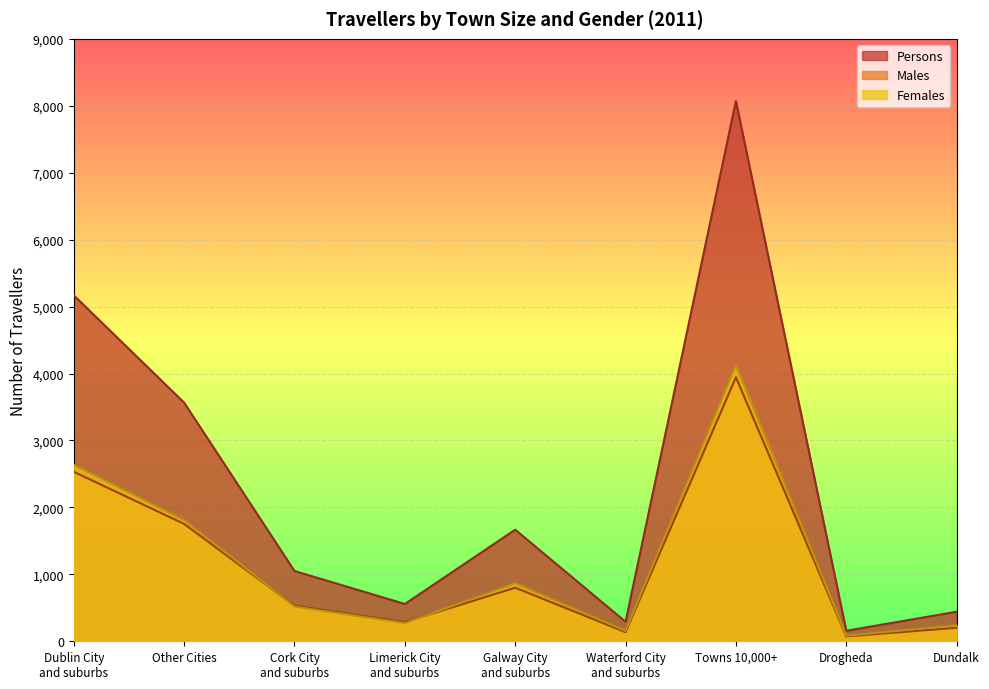

List the labels in order of Persons value, largest first.

Towns 10,000+, Dublin City
and suburbs, Other Cities, Galway City
and suburbs, Cork City
and suburbs, Limerick City
and suburbs, Dundalk, Waterford City
and suburbs, Drogheda